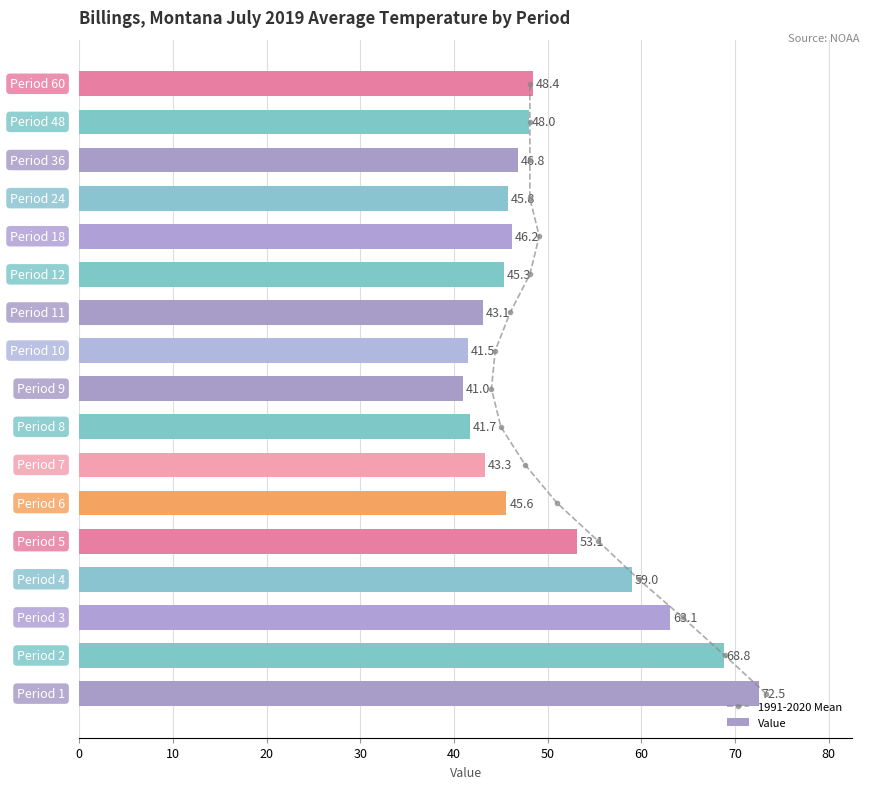

What is the average value of the Value series?

50.2